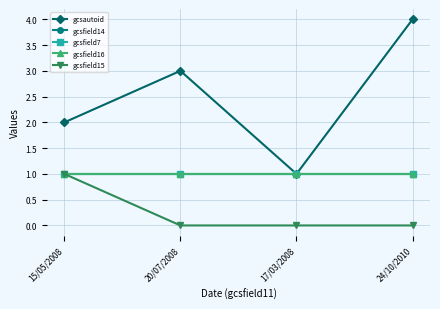

Reading left to right, transcribe all the data shown in this chart.

gcsautoid: 15/05/2008=2	20/07/2008=3	17/03/2008=1	24/10/2010=4
gcsfield14: 15/05/2008=1	20/07/2008=1	17/03/2008=1	24/10/2010=1
gcsfield7: 15/05/2008=1	20/07/2008=1	17/03/2008=1	24/10/2010=1
gcsfield16: 15/05/2008=1	20/07/2008=1	17/03/2008=1	24/10/2010=1
gcsfield15: 15/05/2008=1	20/07/2008=0	17/03/2008=0	24/10/2010=0